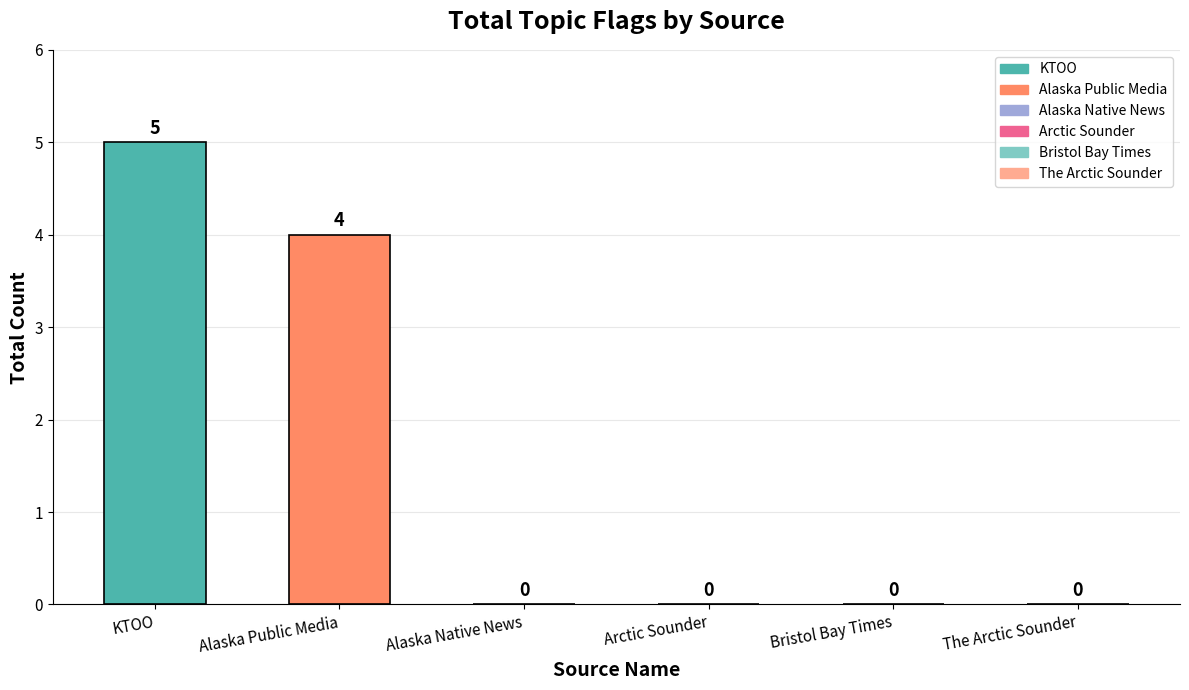

How many series are shown in this chart?

1